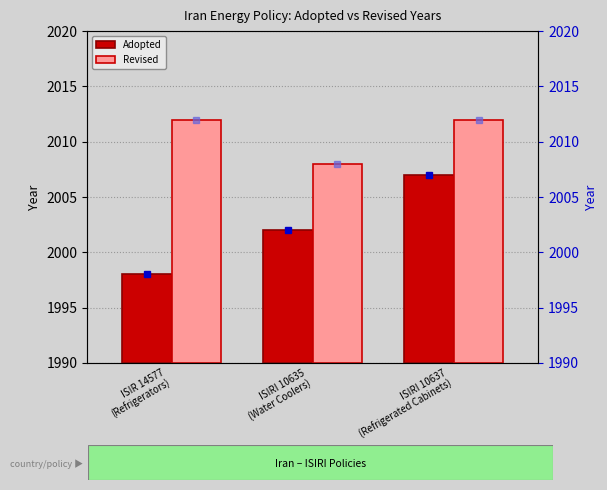

What is the difference between the Adopted values at ISIR 14577
(Refrigerators) and ISIRI 10637
(Refrigerated Cabinets)?

9